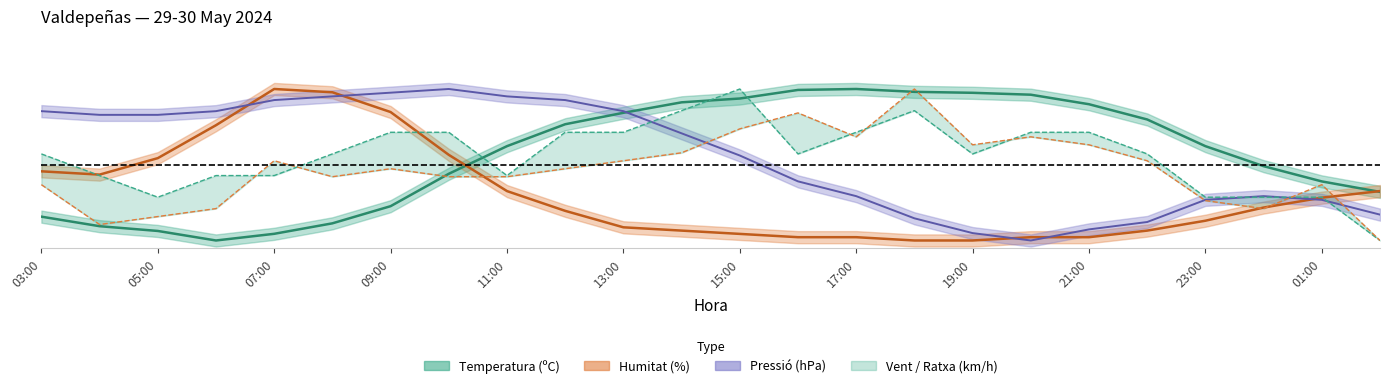

What is the label of the 2nd point from the right?

01:00